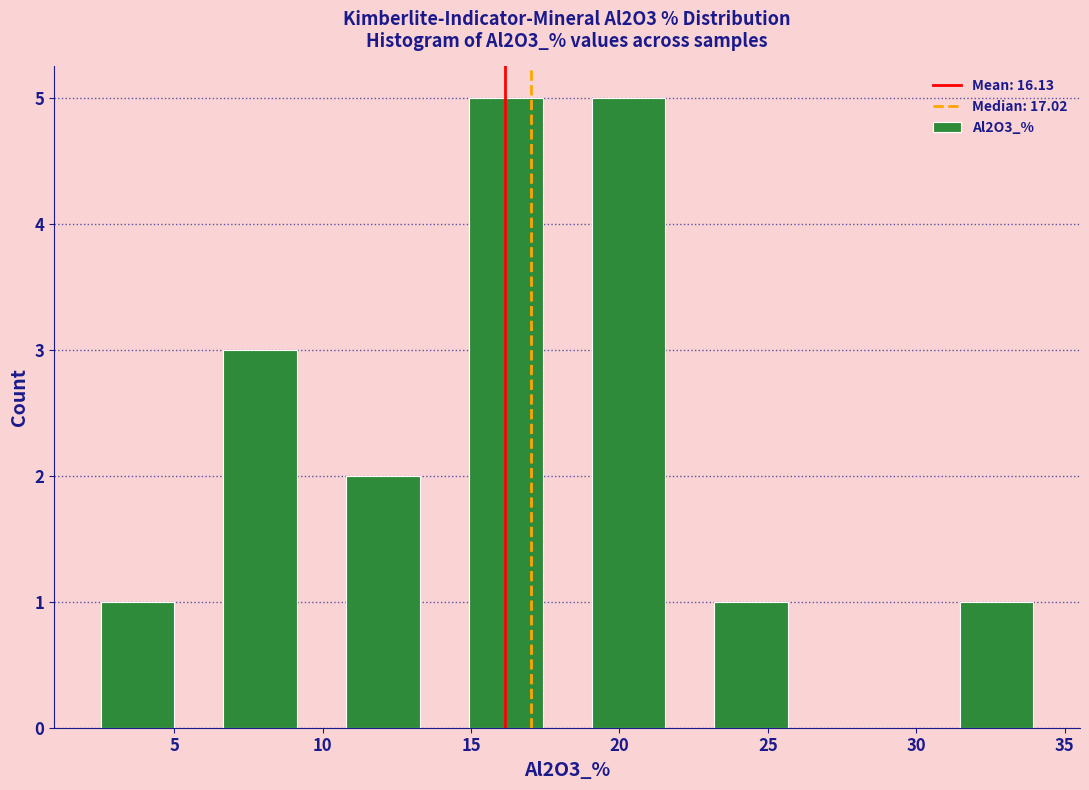

Reading left to right, list every bar in this chart as the range it spans on the x-axis followed by its height. Neither the bar edges nor the heights are printed on the chart, so give them approximately, as read against the axes.

1.5 to 6.0: 1
6.0 to 10.0: 3
10.0 to 14.0: 2
14.0 to 18.0: 5
18.0 to 22.5: 5
22.5 to 26.5: 1
26.5 to 30.5: 0
30.5 to 35.0: 1